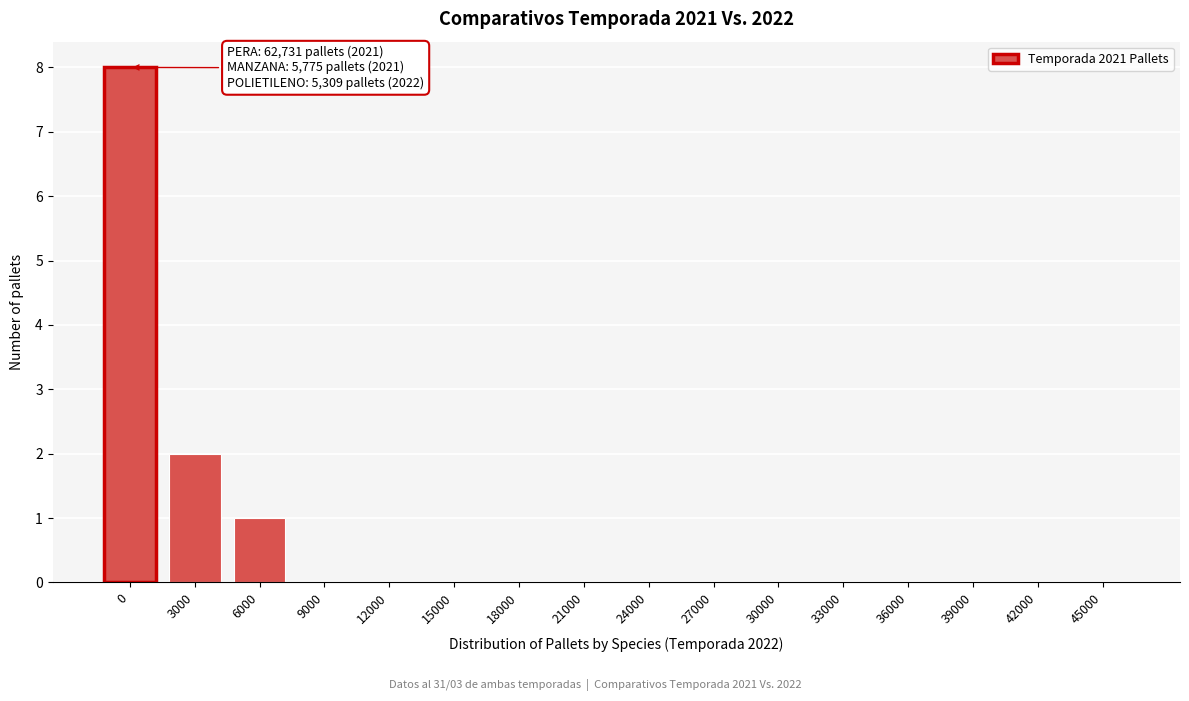

Reading left to right, transcribe all the data shown in this chart.

0=8	3000=2	6000=1	9000=0	12000=0	15000=0	18000=0	21000=0	24000=0	27000=0	30000=0	33000=0	36000=0	39000=0	42000=0	45000=0